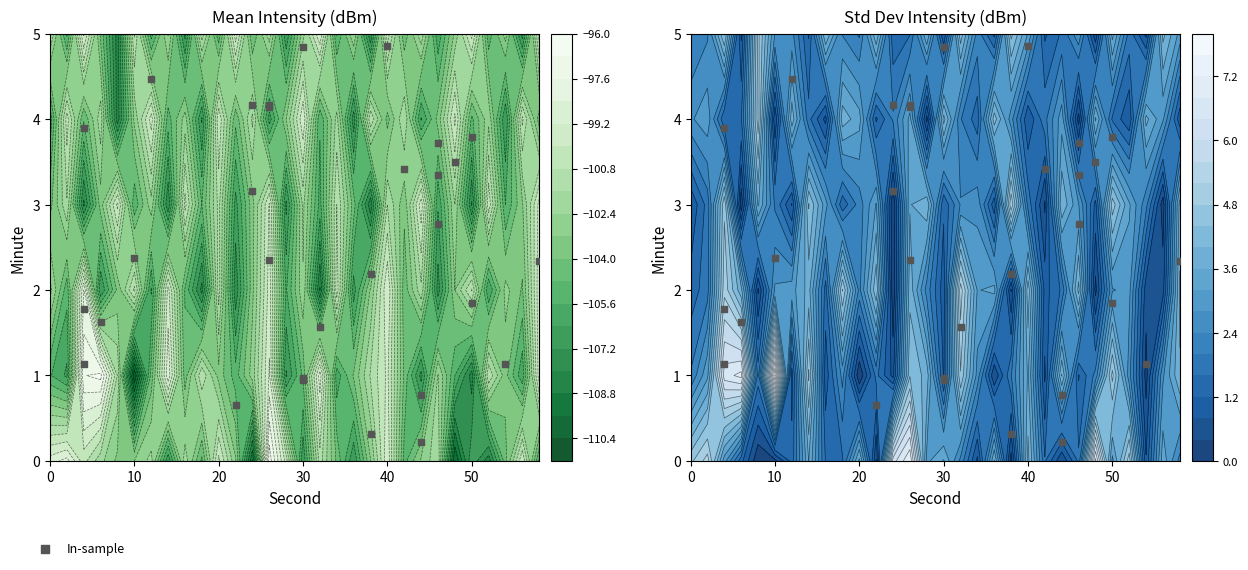

What is the difference between the second highest and minimum values?

4.6